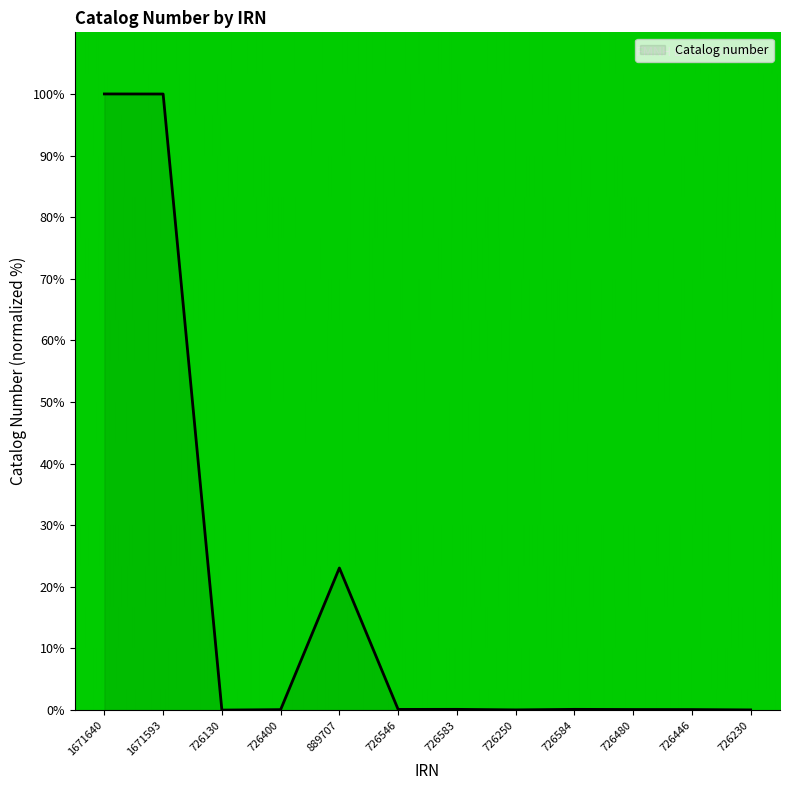

The chart shows a value of 0.0 at 726130. True or false?

True